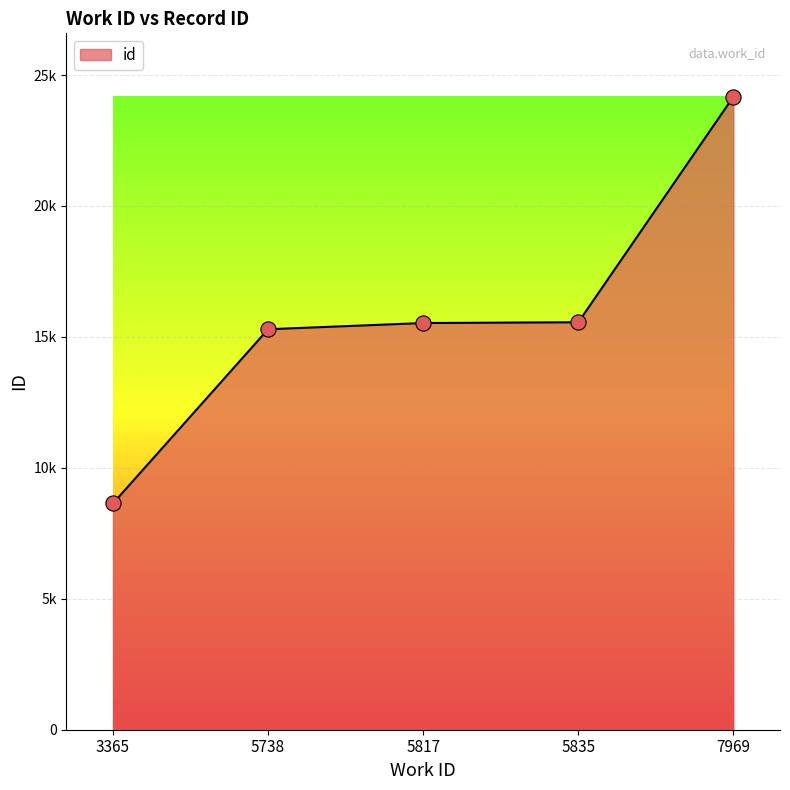

What is the ratio of the value at 5817 to the value at 3365?

1.8